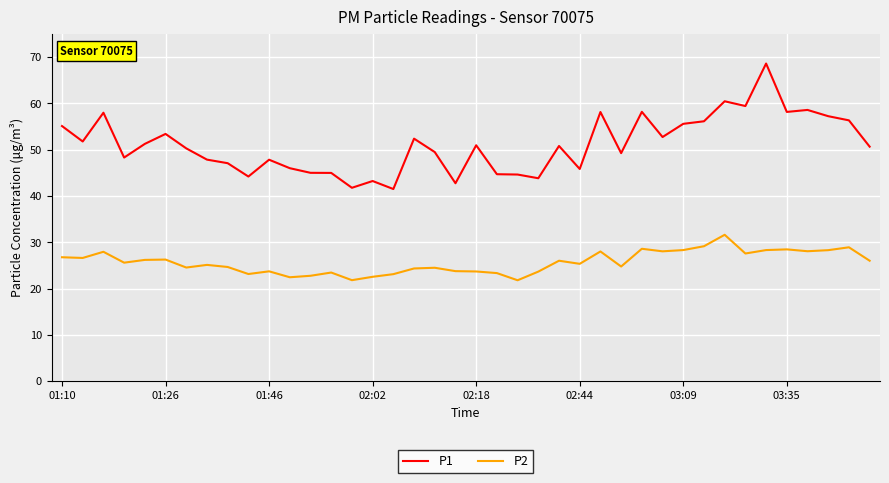

List the series in order of their overall mean, lowest first.

P2, P1